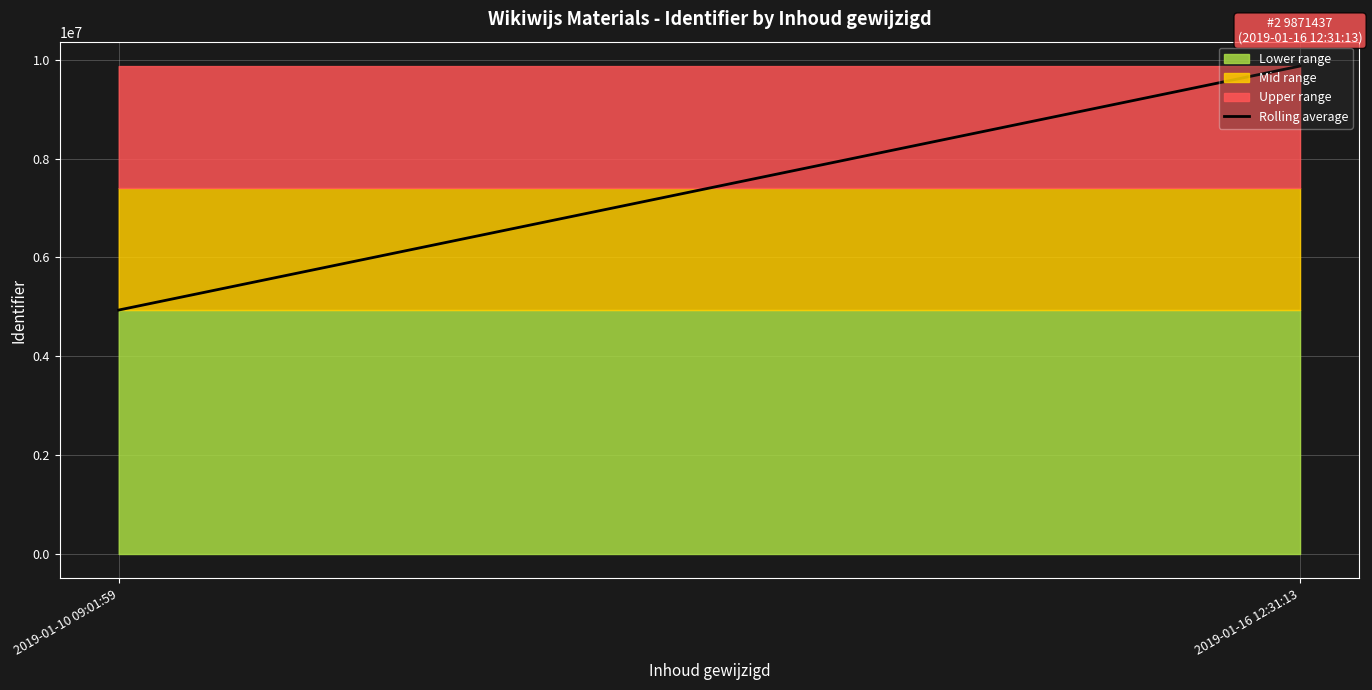

True or false: the data shows 8323029.3 at 2019-01-10 09:01:59.

False